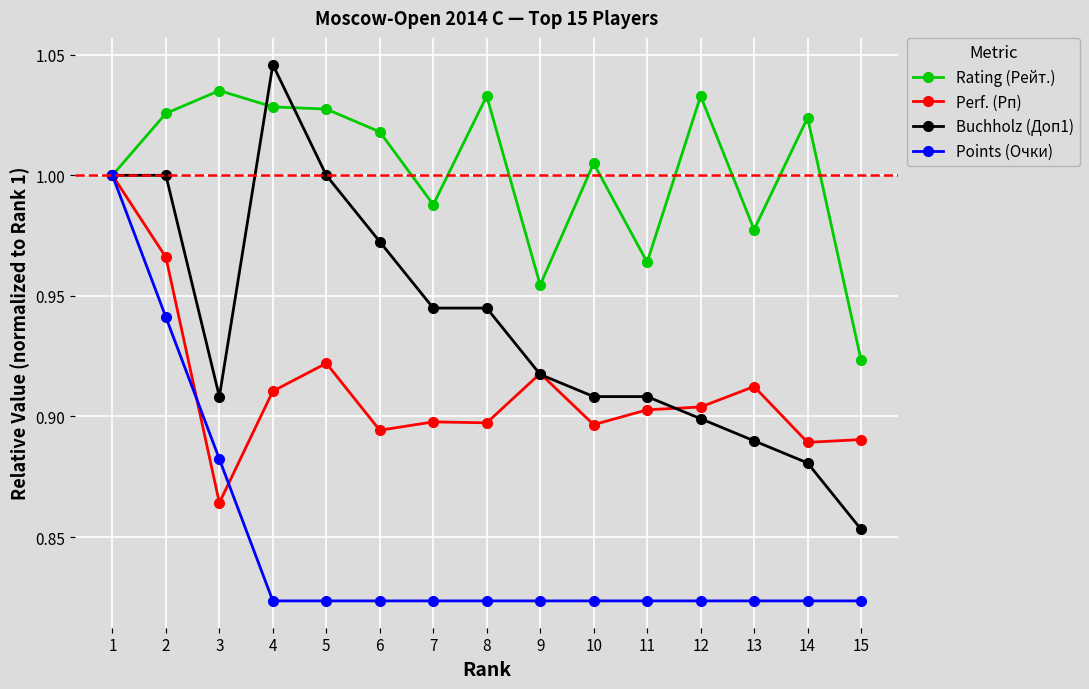

The Rating (Рейт.) series shows 0.6 at 7. True or false?

False